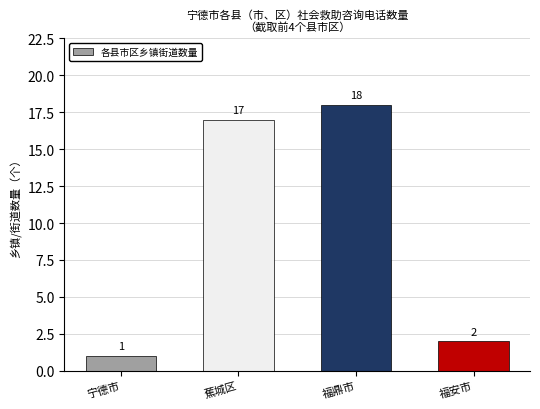

What is the difference between the values at 宁德市 and 福鼎市?

17